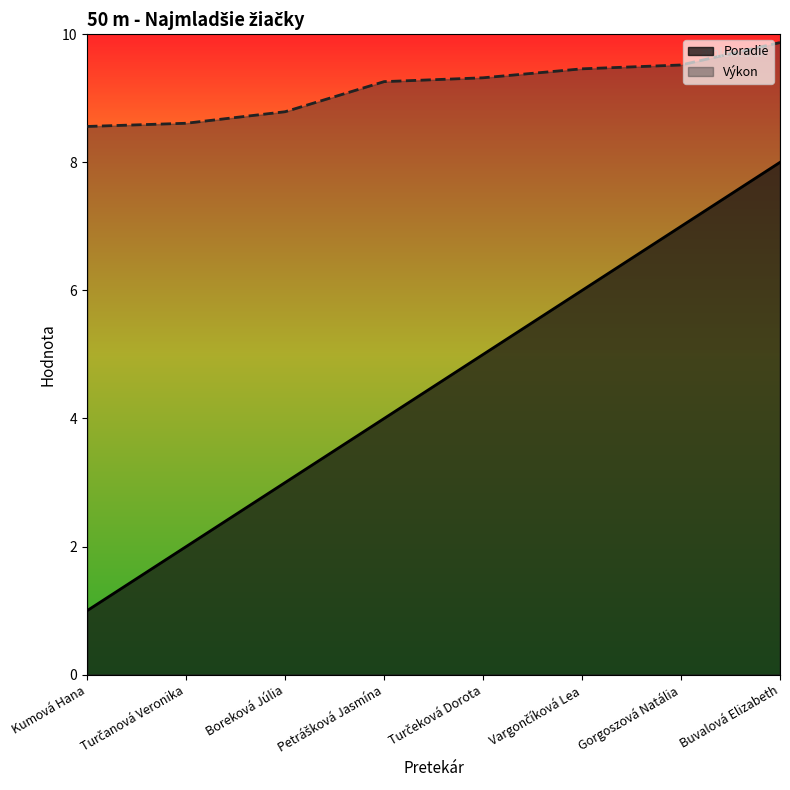

What is the greatest value displayed?

9.9